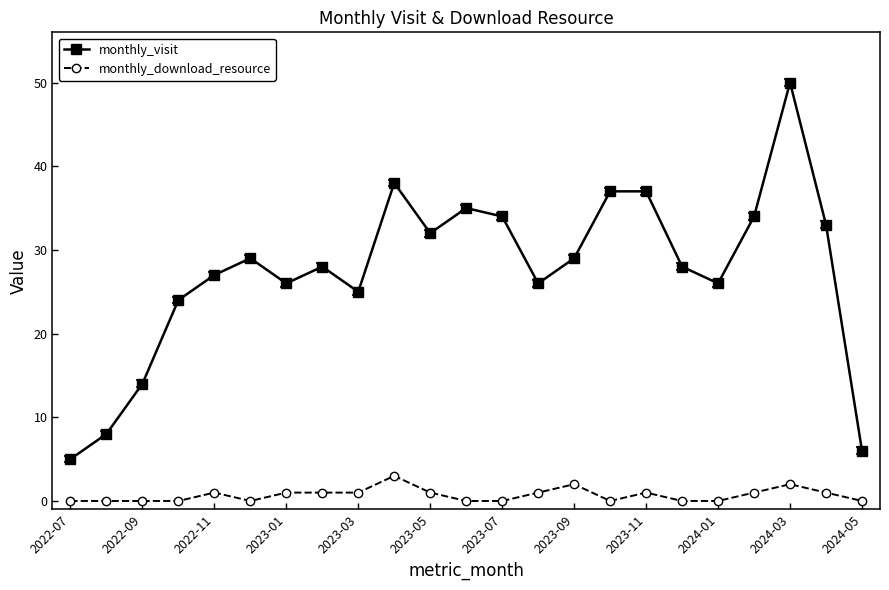

True or false: monthly_visit and monthly_download_resource intersect in this chart.

False